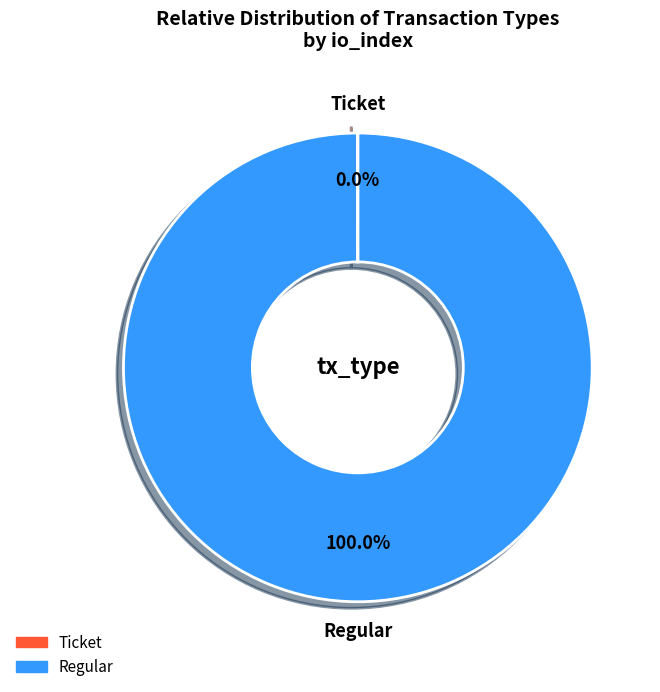

What is the largest slice in the pie chart?

Regular